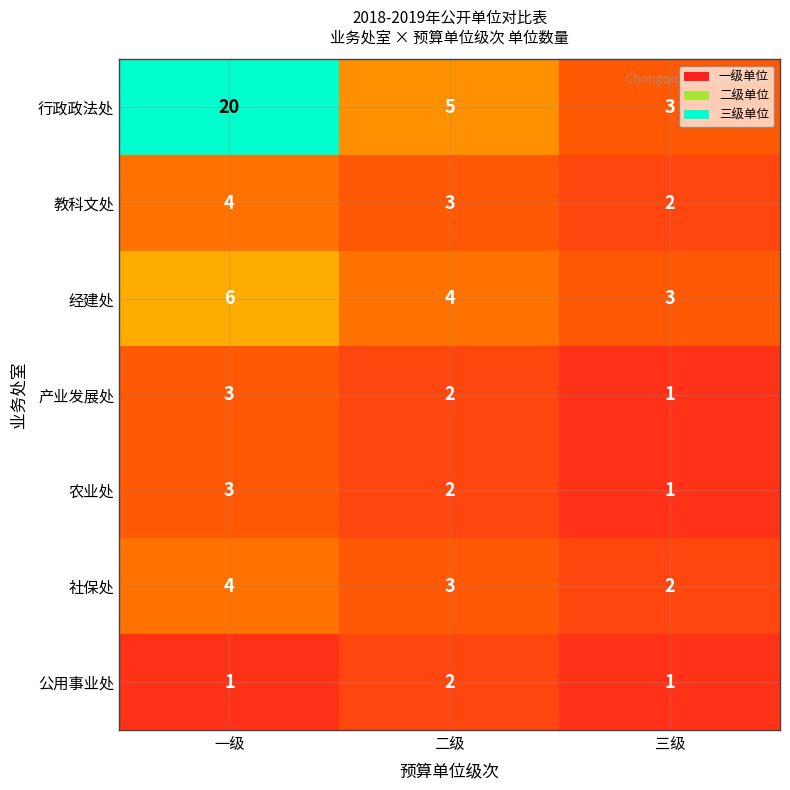

What is the maximum value shown in the chart?

20